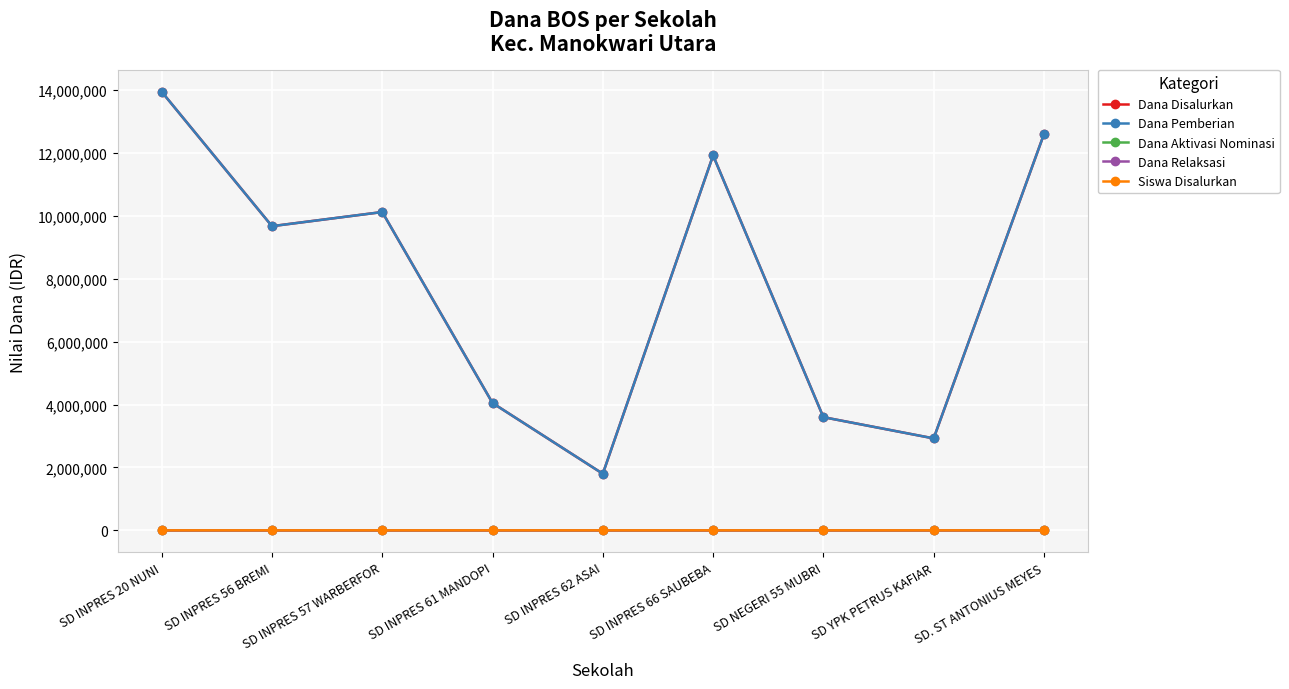

Rank the categories by Dana Pemberian value from lowest to highest.

SD INPRES 62 ASAI, SD YPK PETRUS KAFIAR, SD NEGERI 55 MUBRI, SD INPRES 61 MANDOPI, SD INPRES 56 BREMI, SD INPRES 57 WARBERFOR, SD INPRES 66 SAUBEBA, SD. ST ANTONIUS MEYES, SD INPRES 20 NUNI